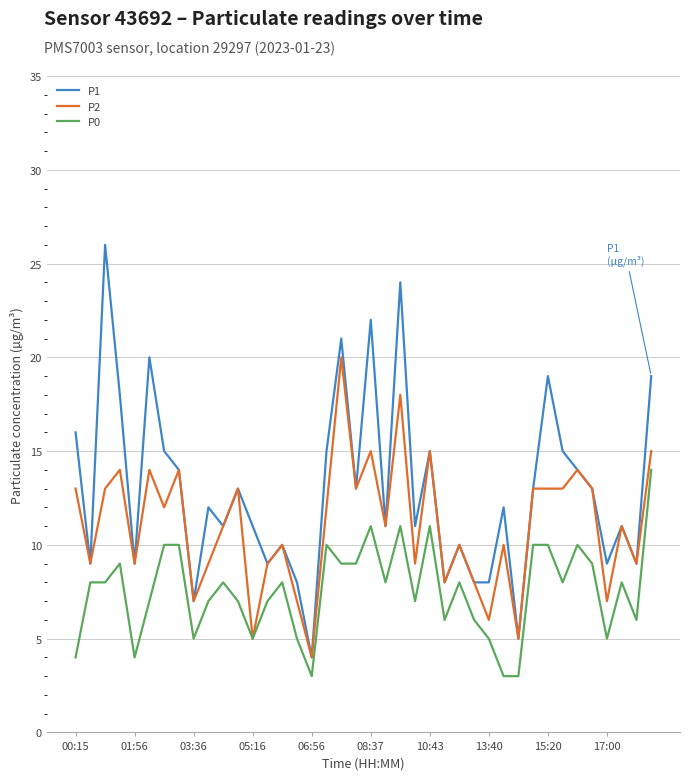

Which series has the largest total across all categories?

P1